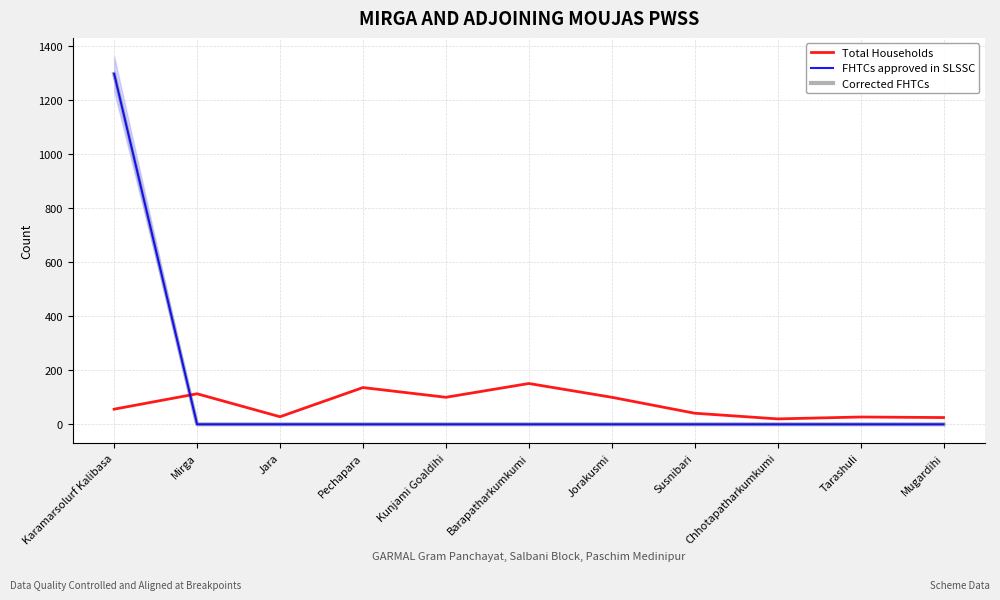

Reading left to right, transcribe all the data shown in this chart.

Total Households: Karamarsolurf Kalibasa=56	Mirga=113	Jara=28	Pechapara=136	Kunjami Goaldihi=100	Barapatharkumkumi=151	Jorakusmi=100	Susnibari=41	Chhotapatharkumkumi=20	Tarashuli=27	Mugardihi=25
FHTCs approved in SLSSC: Karamarsolurf Kalibasa=1297	Mirga=0	Jara=0	Pechapara=0	Kunjami Goaldihi=0	Barapatharkumkumi=0	Jorakusmi=0	Susnibari=0	Chhotapatharkumkumi=0	Tarashuli=0	Mugardihi=0
Corrected FHTCs: Karamarsolurf Kalibasa=1297	Mirga=0	Jara=0	Pechapara=0	Kunjami Goaldihi=0	Barapatharkumkumi=0	Jorakusmi=0	Susnibari=0	Chhotapatharkumkumi=0	Tarashuli=0	Mugardihi=0